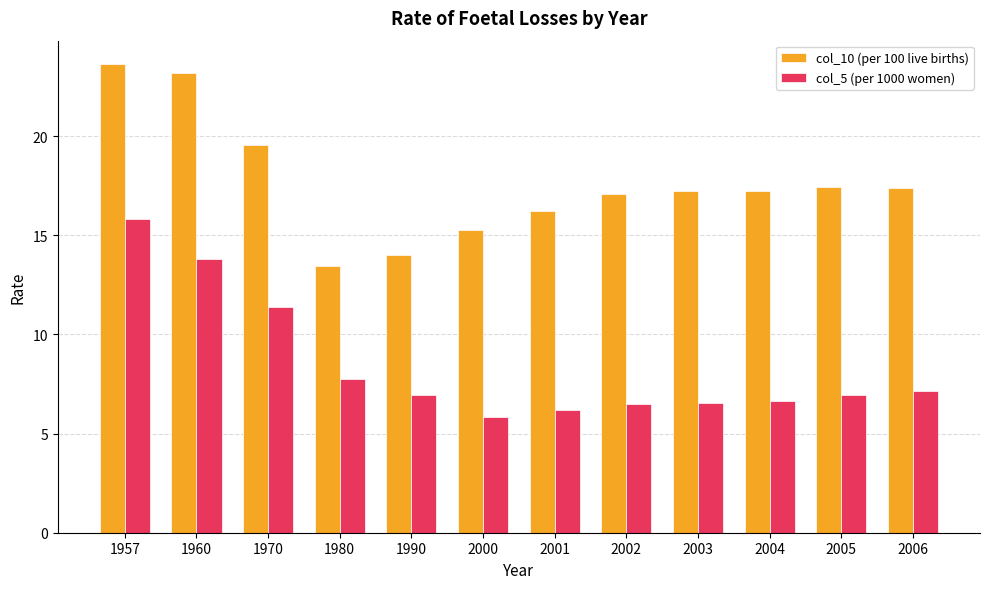

Which series has the largest total across all categories?

col_10 (per 100 live births)